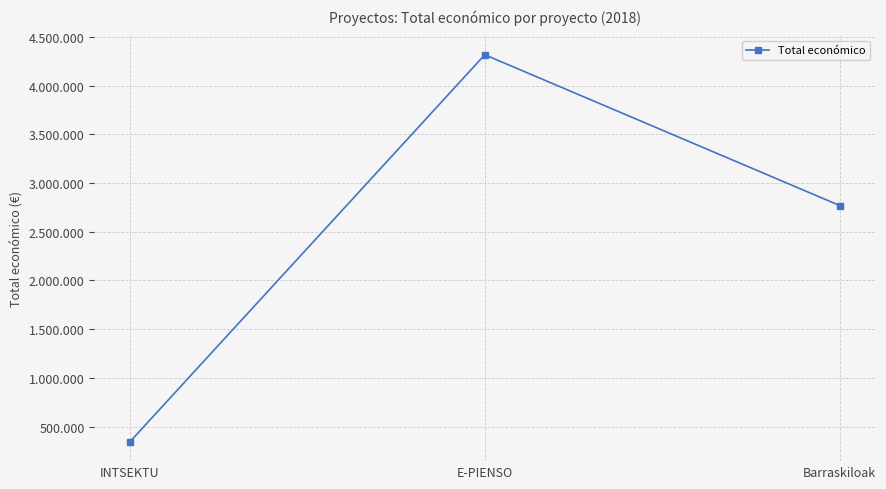

At which category does the chart reach its peak across all series?

E-PIENSO